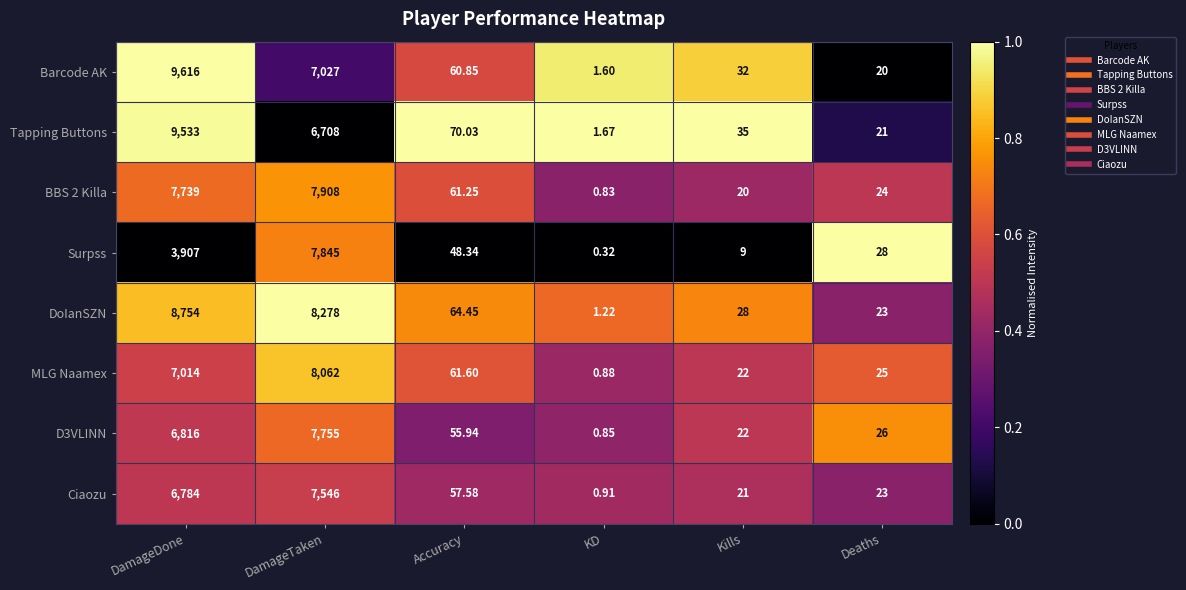

At which category is the sum across all series the highest?

DamageTaken